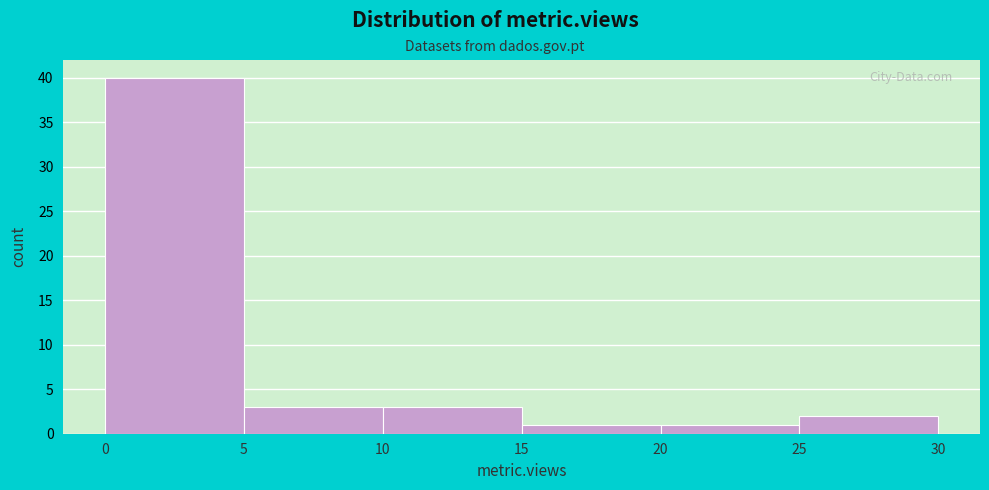

How tall is the bar that spans 20 to 25 on the x-axis? The values are not printed on the chart, so give them approximately, as read against the axis.

1